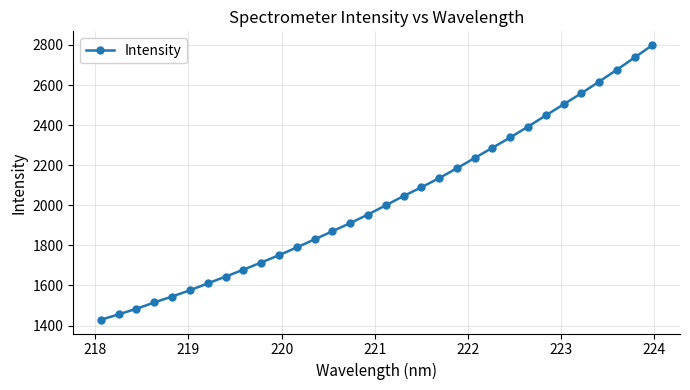

What is the difference between the maximum and minimum values?

1370.7